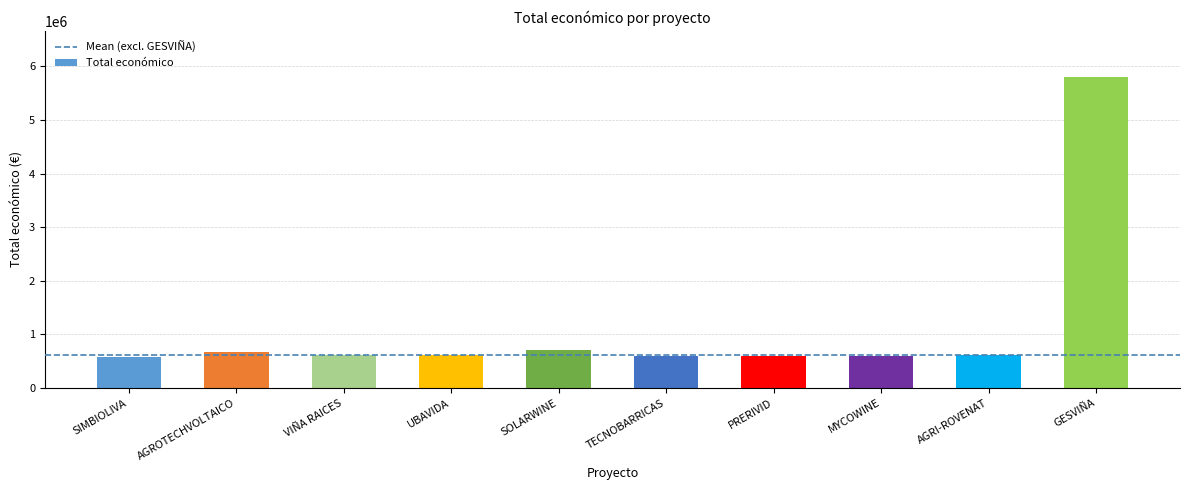

What is the change in value from VIÑA RAICES to GESVIÑA?

+5177314.0